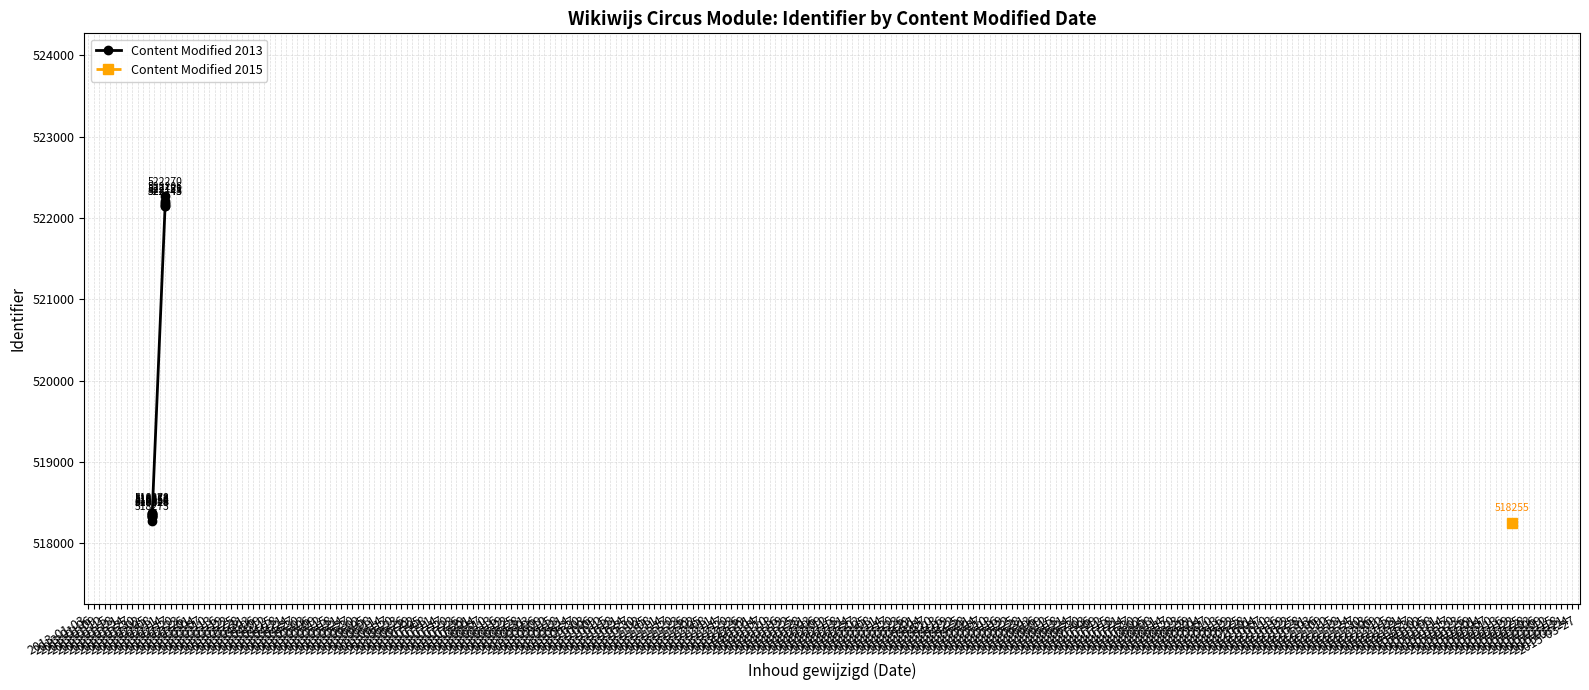

What is the value of the 11th point from the left?

522145